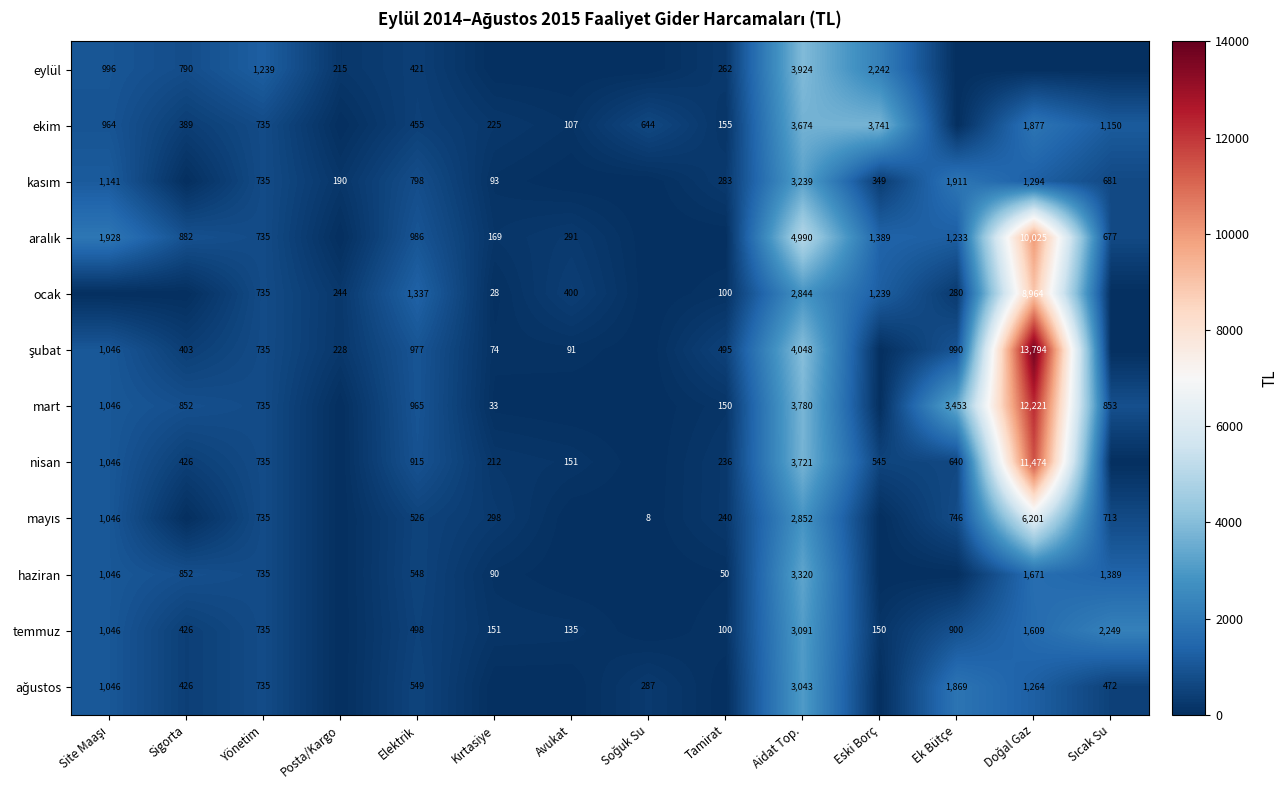

True or false: eylül has a value of 5261 at Aidat Top..

False